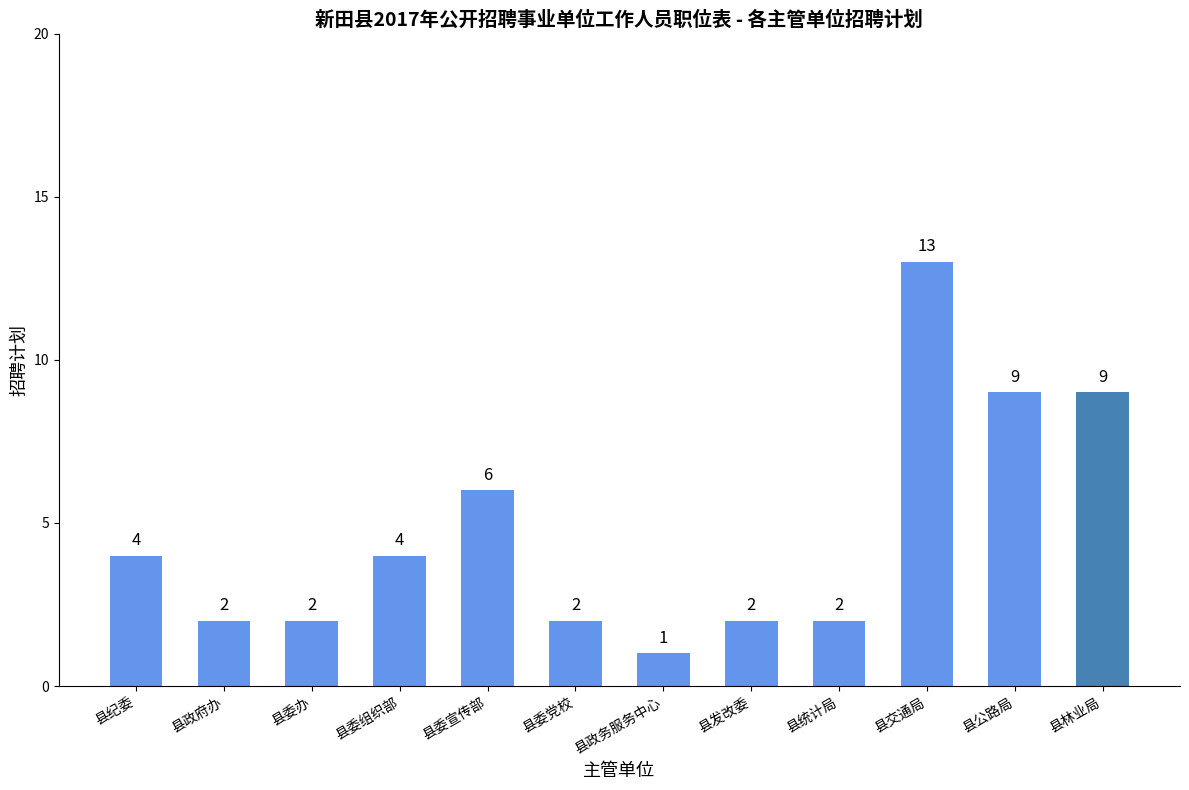

What is the difference between the maximum and minimum values?

12